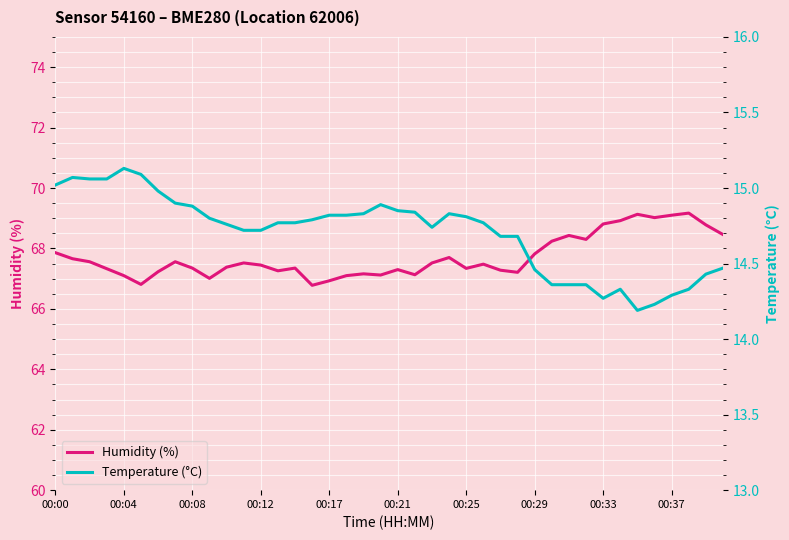

Count the number of categories in the chart.

40